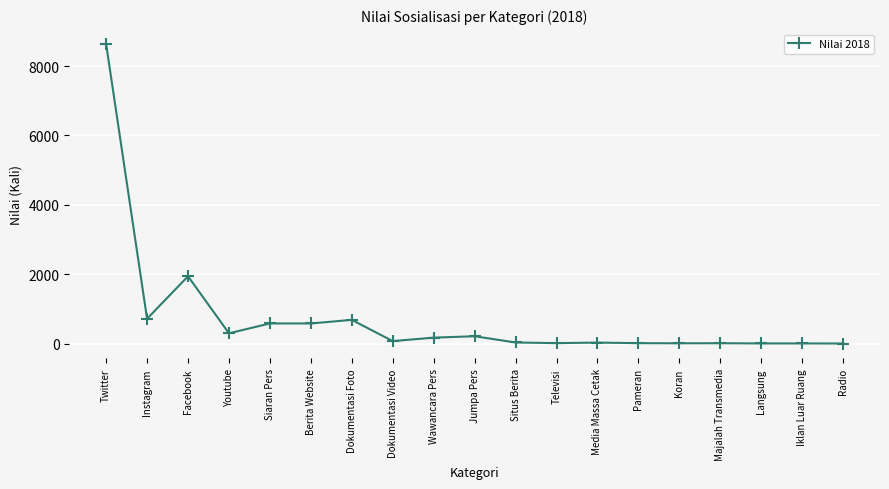

What is the sum of all values?

13958